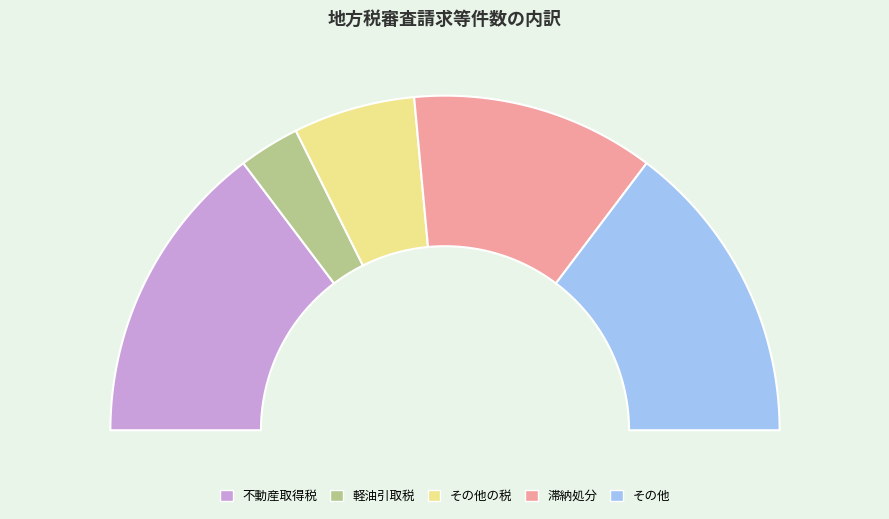

To the nearest percent, what percentage of the pie is その他?

29%